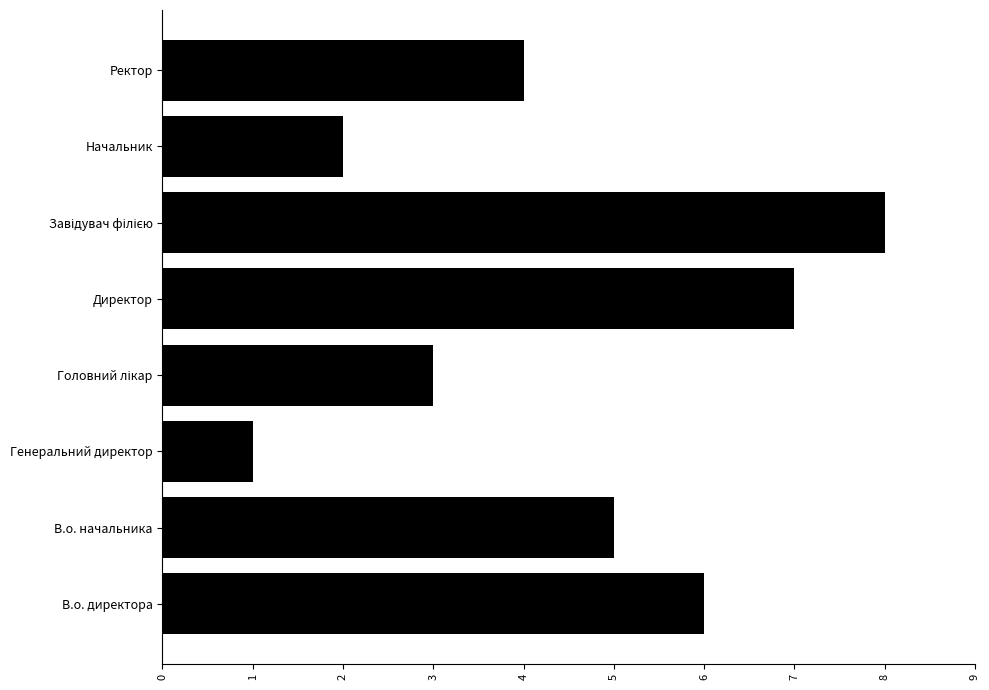

What is the difference between the values at Директор and Начальник?

5